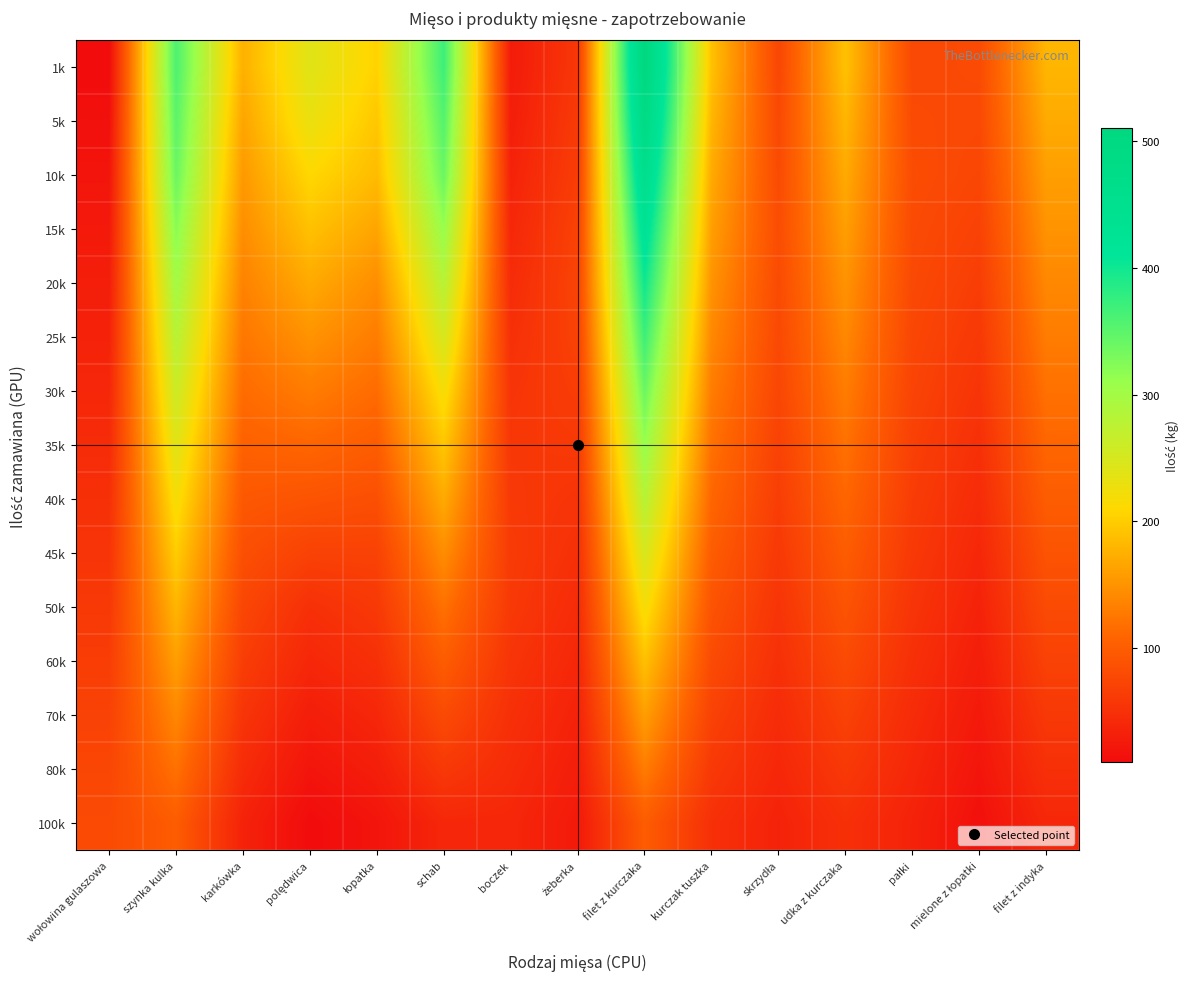

Reading right to left, what are all the values shown in this chart?

1k: filet z indyka=180	mielone z łopatki=80	pałki=78	udka z kurczaka=190	skrzydła=75	kurczak tuszka=190	filet z kurczaka=510	żeberka=58	boczek=27	schab=370	łopatka=205	polędwica=240	karkówka=175	szynka kulka=360	wołowina gulaszowa=10
5k: filet z indyka=170	mielone z łopatki=78	pałki=80	udka z kurczaka=180	skrzydła=78	kurczak tuszka=180	filet z kurczaka=490	żeberka=62	boczek=30	schab=355	łopatka=195	polędwica=230	karkówka=165	szynka kulka=350	wołowina gulaszowa=15
10k: filet z indyka=160	mielone z łopatki=75	pałki=82	udka z kurczaka=170	skrzydła=80	kurczak tuszka=170	filet z kurczaka=460	żeberka=65	boczek=35	schab=340	łopatka=185	polędwica=210	karkówka=155	szynka kulka=340	wołowina gulaszowa=20
15k: filet z indyka=150	mielone z łopatki=70	pałki=80	udka z kurczaka=160	skrzydła=82	kurczak tuszka=160	filet z kurczaka=430	żeberka=70	boczek=40	schab=310	łopatka=165	polędwica=190	karkówka=145	szynka kulka=320	wołowina gulaszowa=25
20k: filet z indyka=140	mielone z łopatki=65	pałki=78	udka z kurczaka=150	skrzydła=80	kurczak tuszka=150	filet z kurczaka=400	żeberka=72	boczek=45	schab=280	łopatka=145	polędwica=170	karkówka=135	szynka kulka=300	wołowina gulaszowa=30
25k: filet z indyka=130	mielone z łopatki=60	pałki=75	udka z kurczaka=140	skrzydła=78	kurczak tuszka=140	filet z kurczaka=370	żeberka=70	boczek=50	schab=250	łopatka=130	polędwica=150	karkówka=125	szynka kulka=280	wołowina gulaszowa=35
30k: filet z indyka=120	mielone z łopatki=55	pałki=72	udka z kurczaka=130	skrzydła=75	kurczak tuszka=130	filet z kurczaka=340	żeberka=65	boczek=55	schab=220	łopatka=115	polędwica=130	karkówka=115	szynka kulka=260	wołowina gulaszowa=40
35k: filet z indyka=110	mielone z łopatki=50	pałki=68	udka z kurczaka=120	skrzydła=70	kurczak tuszka=120	filet z kurczaka=310	żeberka=60	boczek=58	schab=195	łopatka=100	polędwica=110	karkówka=105	szynka kulka=240	wołowina gulaszowa=45
40k: filet z indyka=100	mielone z łopatki=45	pałki=64	udka z kurczaka=110	skrzydła=65	kurczak tuszka=110	filet z kurczaka=280	żeberka=55	boczek=60	schab=170	łopatka=85	polędwica=90	karkówka=95	szynka kulka=220	wołowina gulaszowa=50
45k: filet z indyka=90	mielone z łopatki=40	pałki=60	udka z kurczaka=100	skrzydła=60	kurczak tuszka=100	filet z kurczaka=250	żeberka=50	boczek=62	schab=145	łopatka=70	polędwica=70	karkówka=85	szynka kulka=200	wołowina gulaszowa=55
50k: filet z indyka=80	mielone z łopatki=35	pałki=55	udka z kurczaka=90	skrzydła=55	kurczak tuszka=90	filet z kurczaka=220	żeberka=45	boczek=60	schab=120	łopatka=60	polędwica=50	karkówka=75	szynka kulka=180	wołowina gulaszowa=60
60k: filet z indyka=70	mielone z łopatki=30	pałki=50	udka z kurczaka=80	skrzydła=50	kurczak tuszka=80	filet z kurczaka=190	żeberka=40	boczek=55	schab=100	łopatka=50	polędwica=40	karkówka=65	szynka kulka=160	wołowina gulaszowa=65
70k: filet z indyka=60	mielone z łopatki=25	pałki=45	udka z kurczaka=70	skrzydła=45	kurczak tuszka=70	filet z kurczaka=160	żeberka=35	boczek=50	schab=80	łopatka=40	polędwica=30	karkówka=55	szynka kulka=140	wołowina gulaszowa=70
80k: filet z indyka=50	mielone z łopatki=20	pałki=40	udka z kurczaka=60	skrzydła=40	kurczak tuszka=60	filet z kurczaka=130	żeberka=30	boczek=45	schab=60	łopatka=30	polędwica=20	karkówka=45	szynka kulka=120	wołowina gulaszowa=75
100k: filet z indyka=40	mielone z łopatki=15	pałki=35	udka z kurczaka=50	skrzydła=35	kurczak tuszka=50	filet z kurczaka=100	żeberka=25	boczek=40	schab=40	łopatka=20	polędwica=10	karkówka=35	szynka kulka=100	wołowina gulaszowa=80